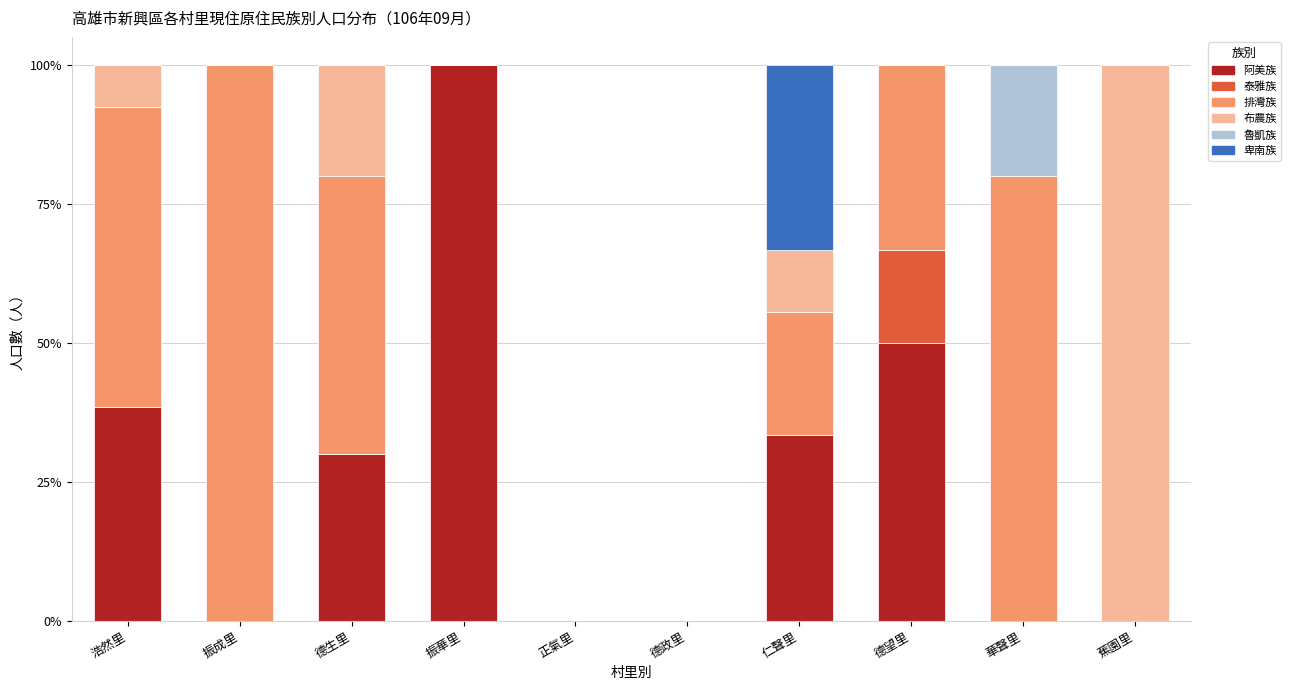

At which label does 阿美族 reach its peak?

振華里